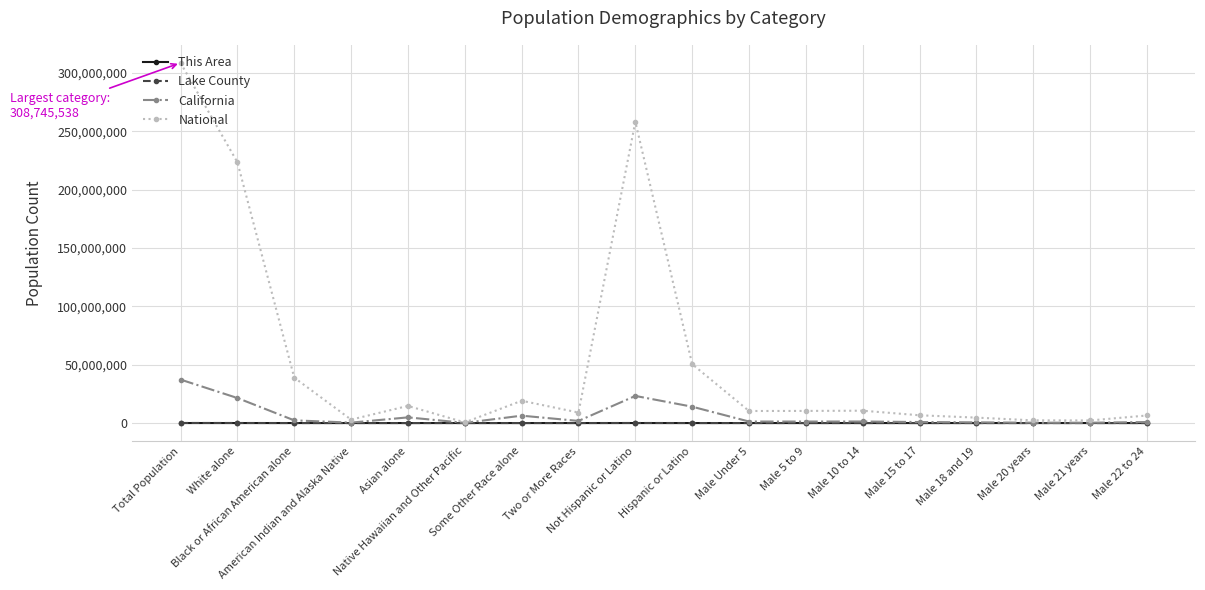

How many data points in This Area are less than 146?

9